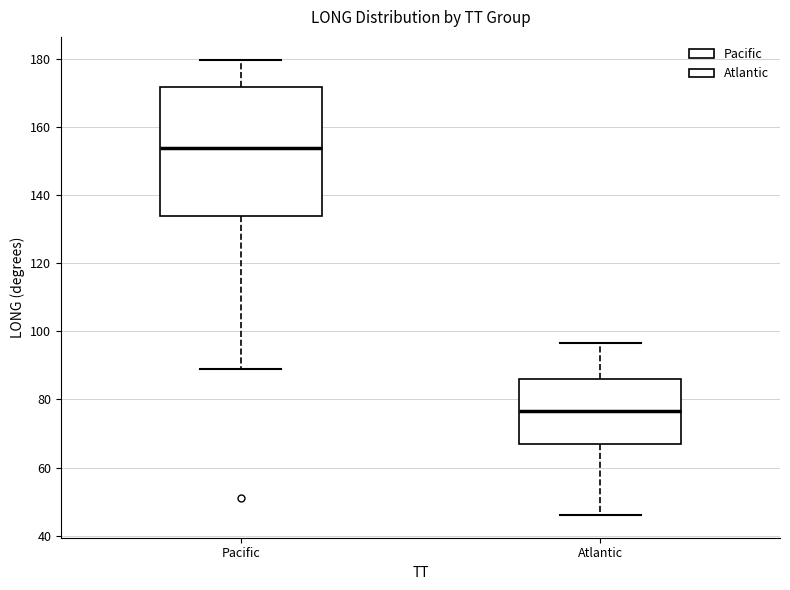

Which box's median line is the highest?

Pacific